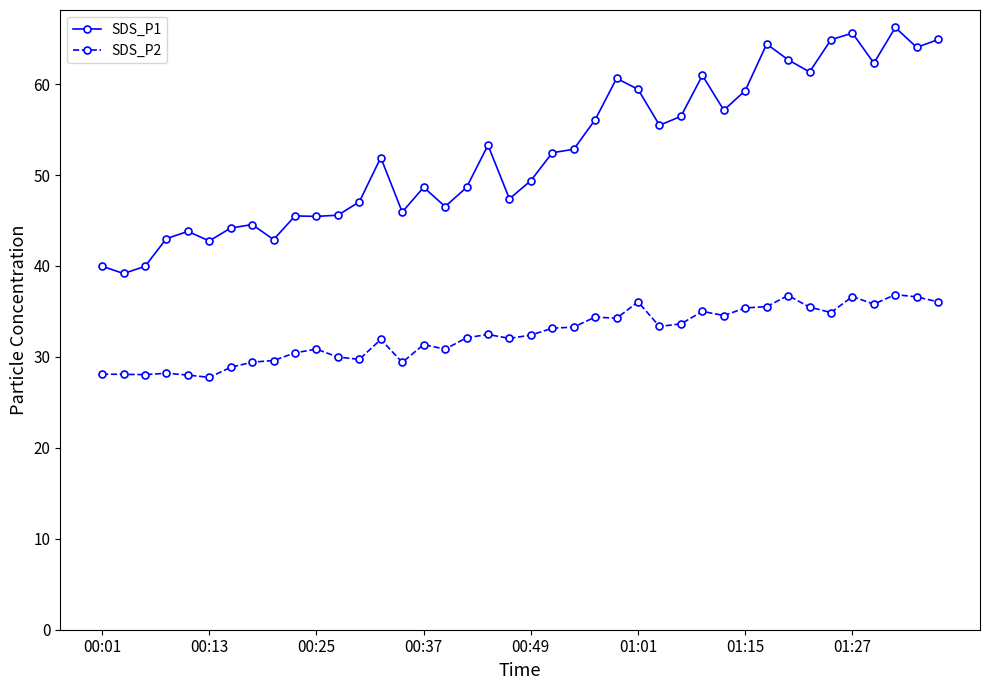

What is the value of the SDS_P2 point at the 4th from the left?

28.2